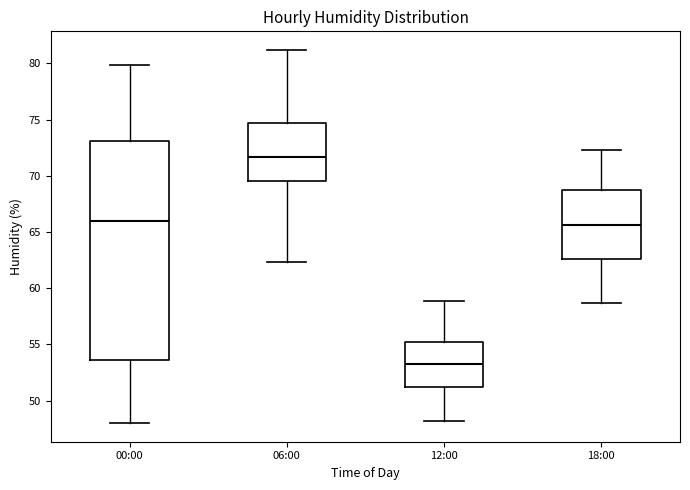

Which box's median line is the highest?

06:00